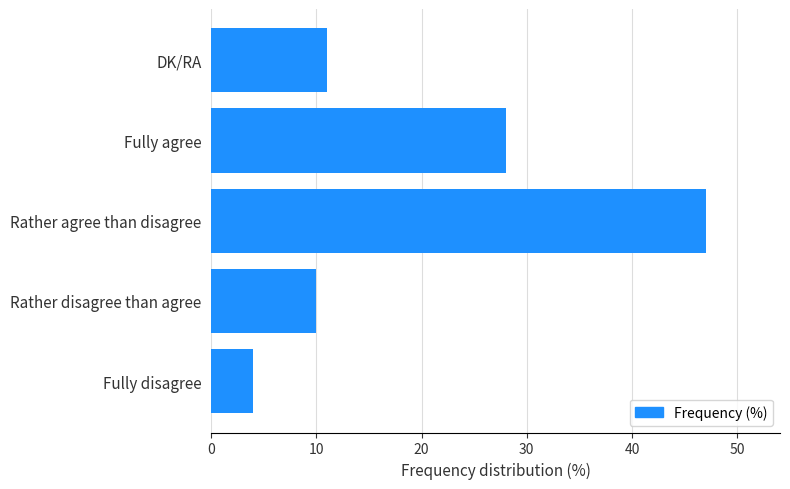

At which label is the value closest to 25?

Fully agree